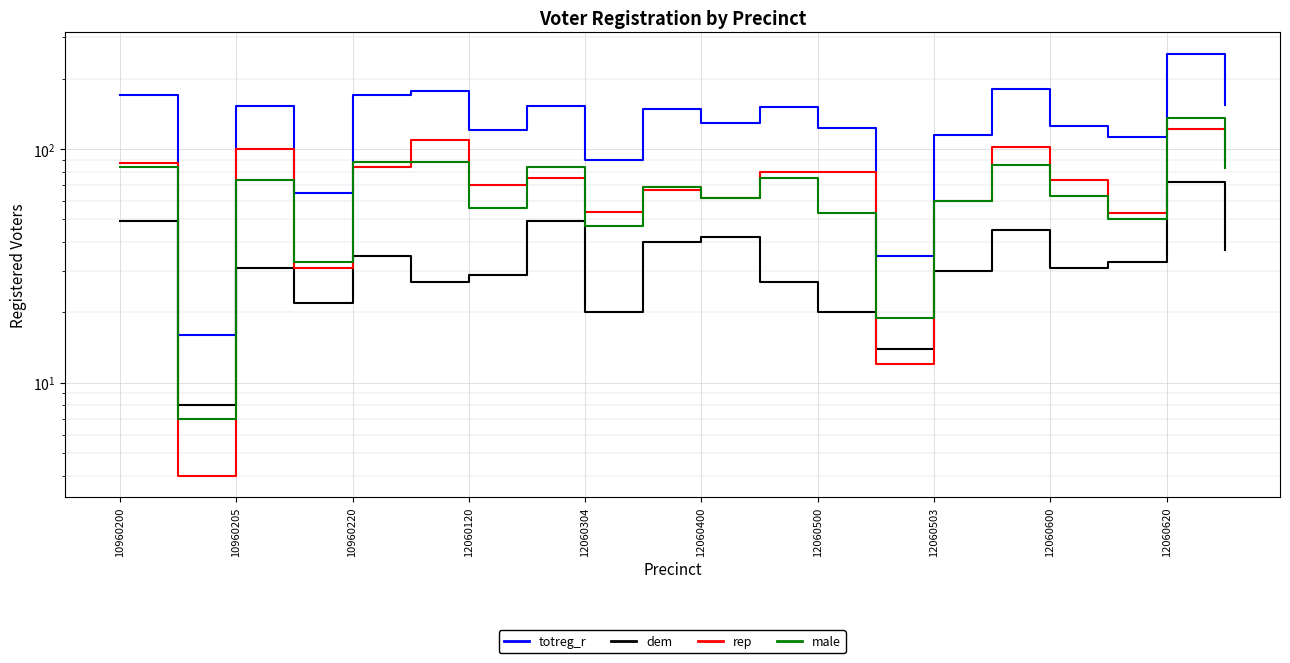

Which series has the largest total across all categories?

totreg_r